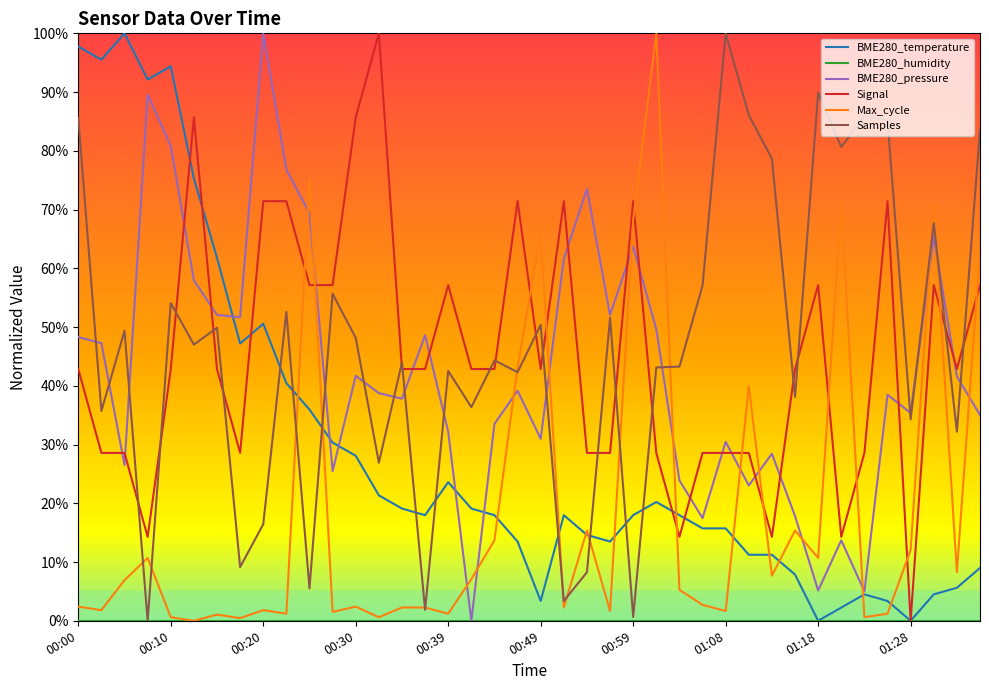

True or false: Signal and Samples cross at least once.

True